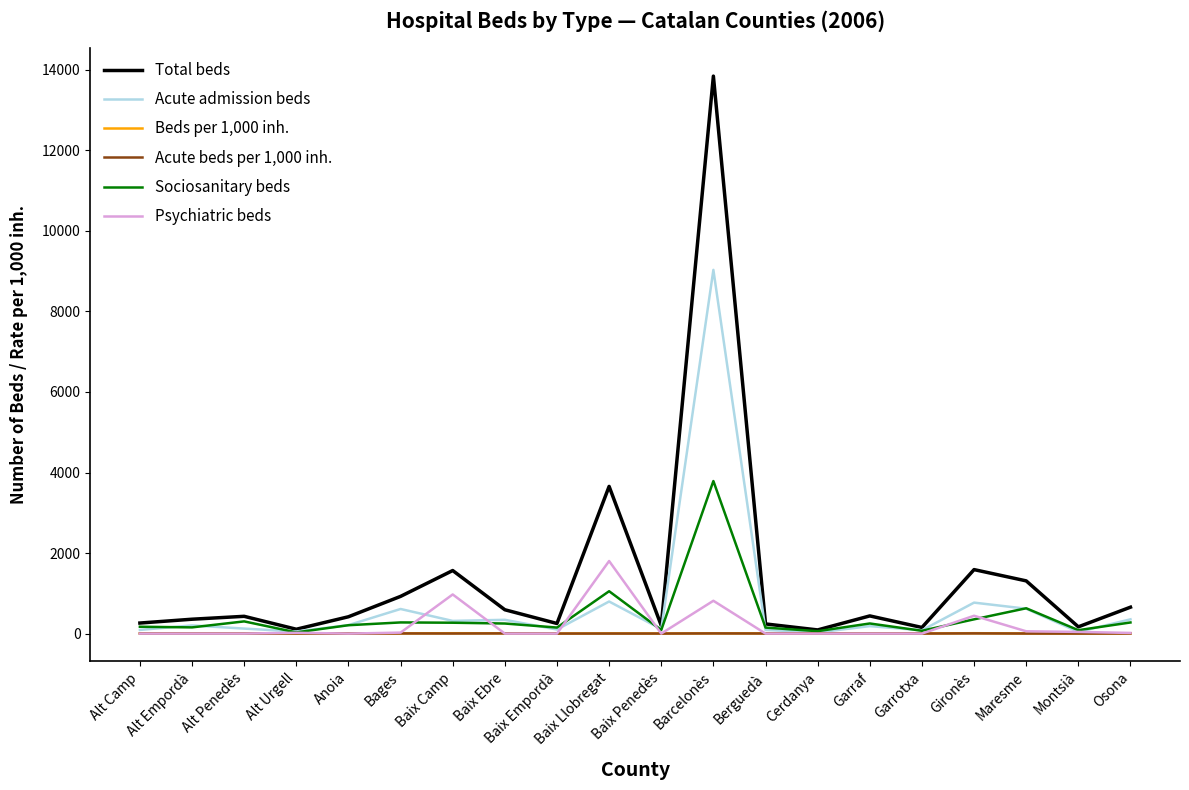

Which series has the largest total across all categories?

Total beds